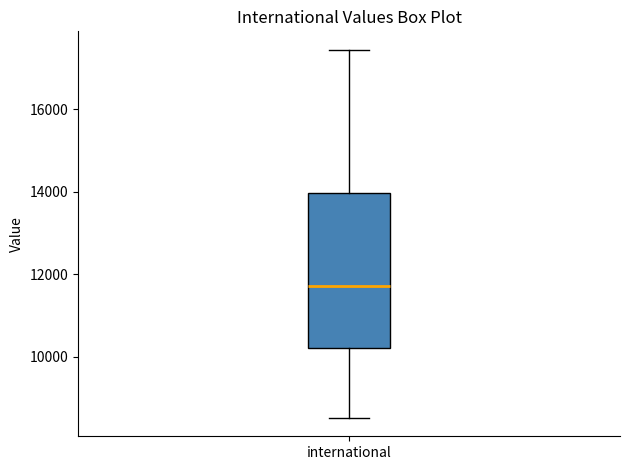

Transcribe this box plot: give where the median line is, the range the box spans, and where the two whiskers end, as read against the y-axis. The values are not printed on the chart, so give them approximately, as read against the axis.

median 11800, box 10200 to 14000, whiskers 8600 to 17400